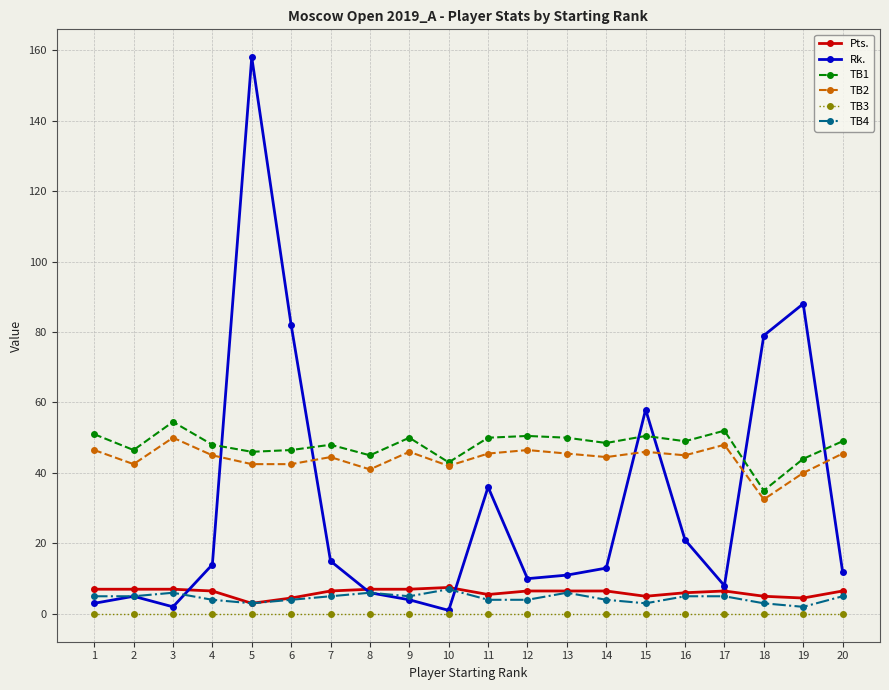

True or false: TB1 has more than 2 interior local peaks.

True